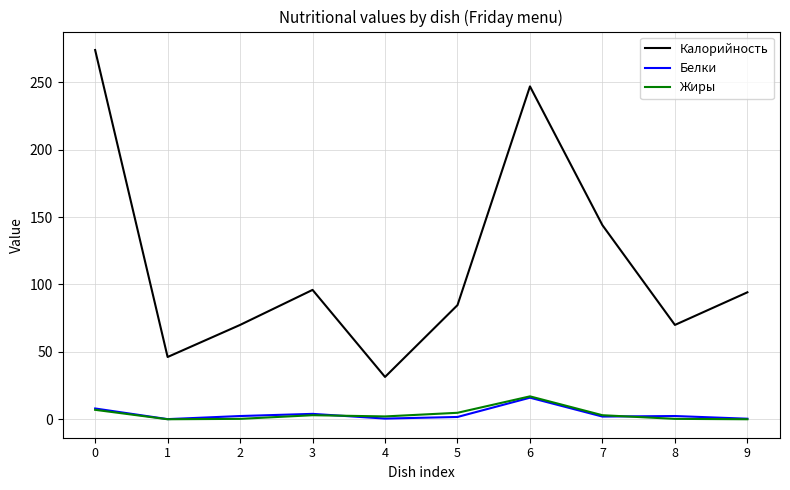

Is this an area chart (filled region under the line)?

No